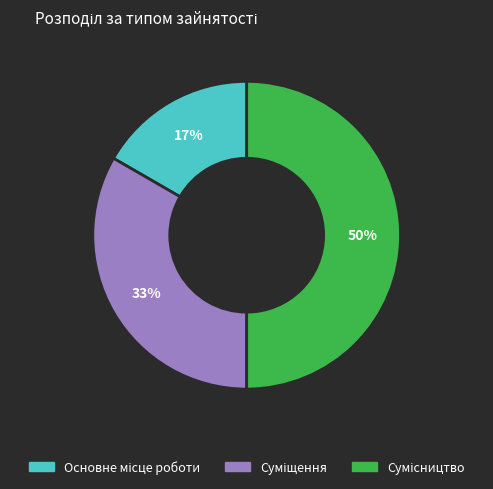

Count the number of slices in the pie.

3